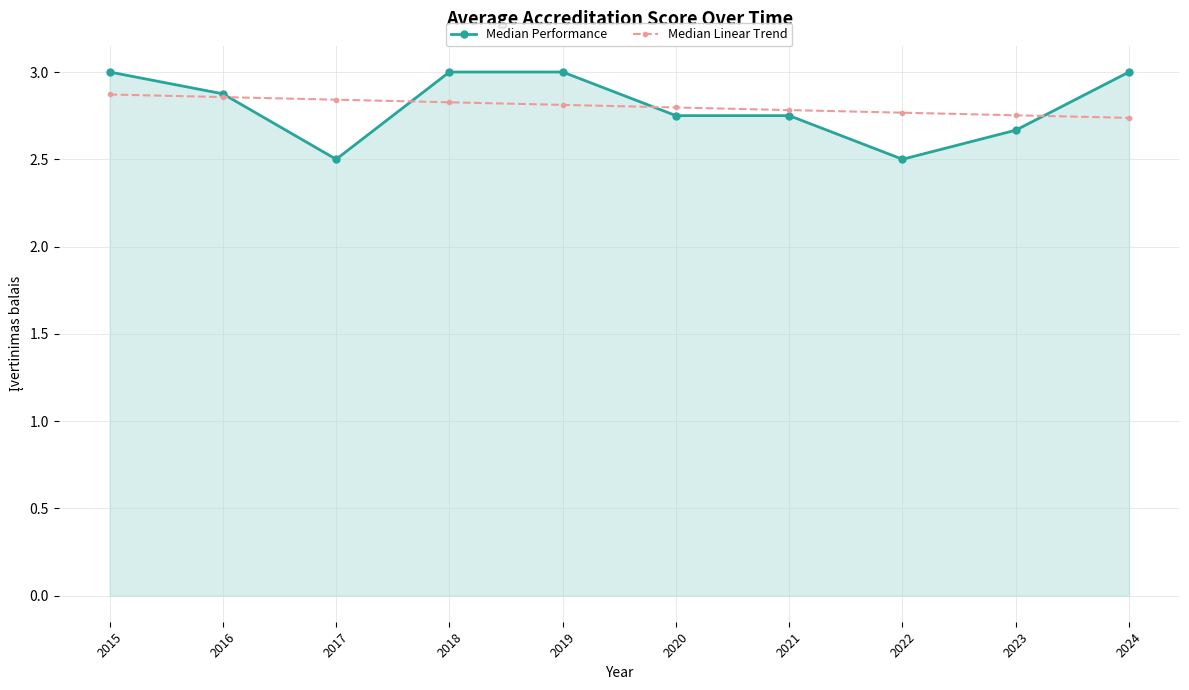

What value does the Median Performance series have at 2017?

2.5